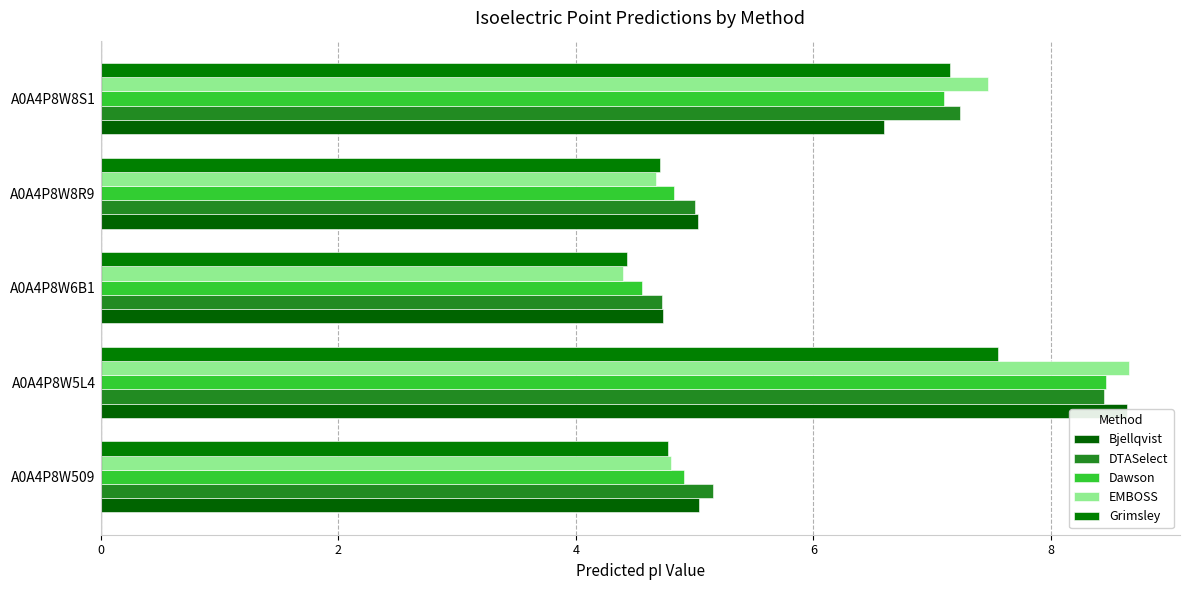

True or false: Dawson has a value of 8.5 at A0A4P8W509.

False